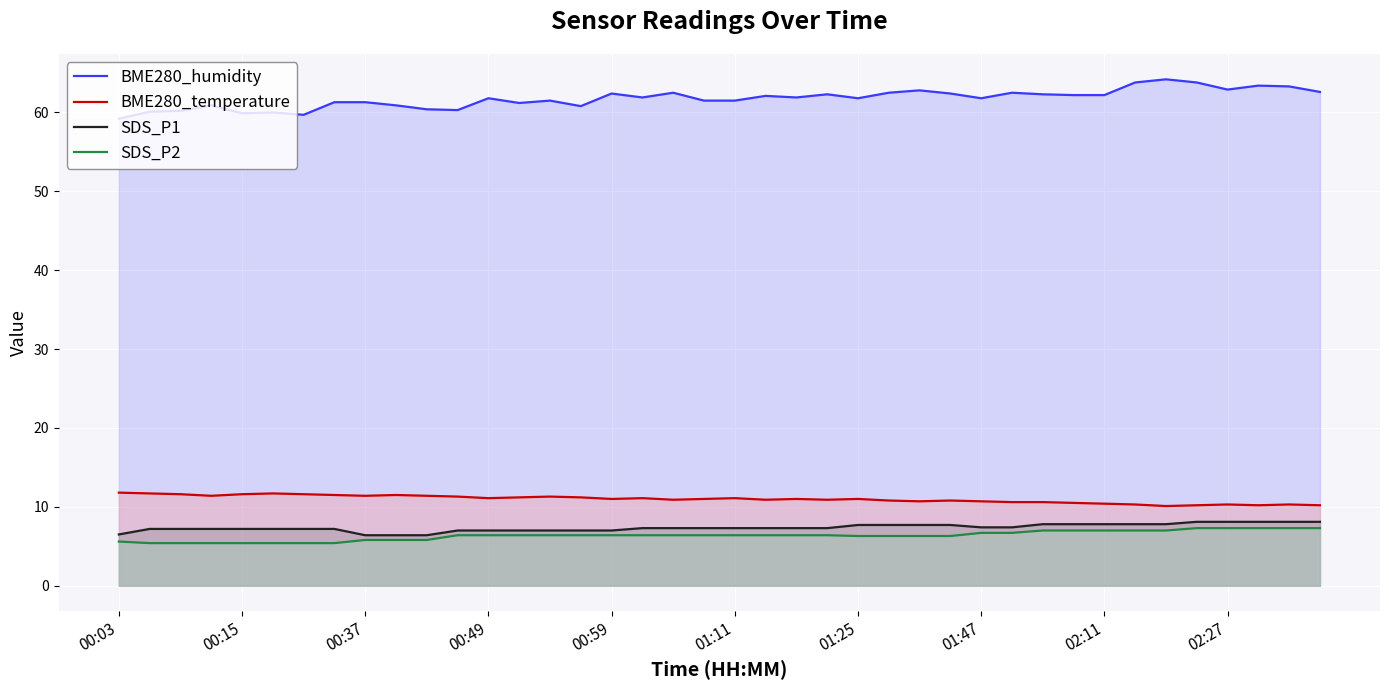

What is the lowest value of the SDS_P1 series?

6.4